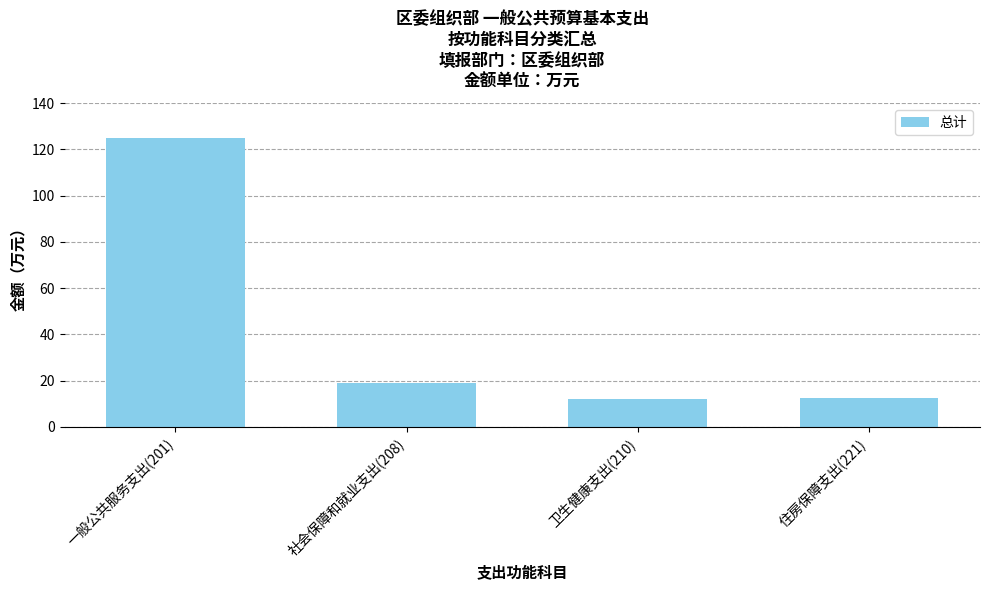

What is the difference between the values at 住房保障支出(221) and 社会保障和就业支出(208)?

6.4